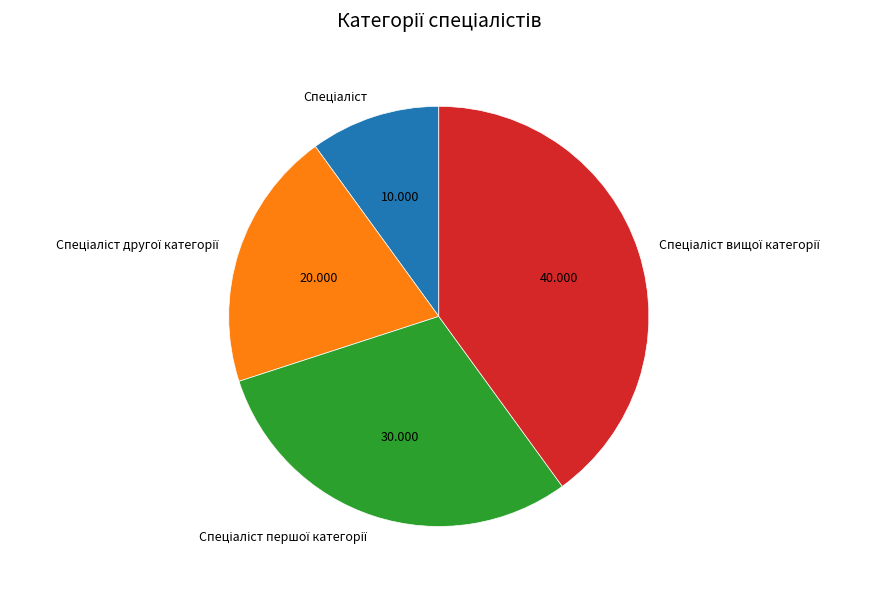

Is there any slice that represents more than half of the pie?

No